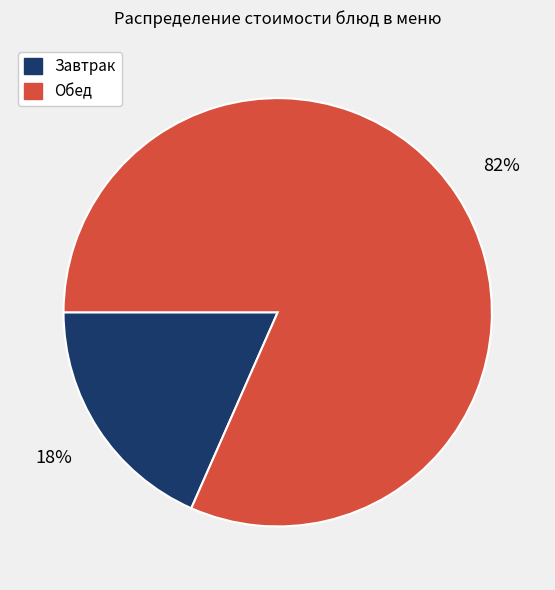

To the nearest percent, what portion does Завтрак represent?

18%